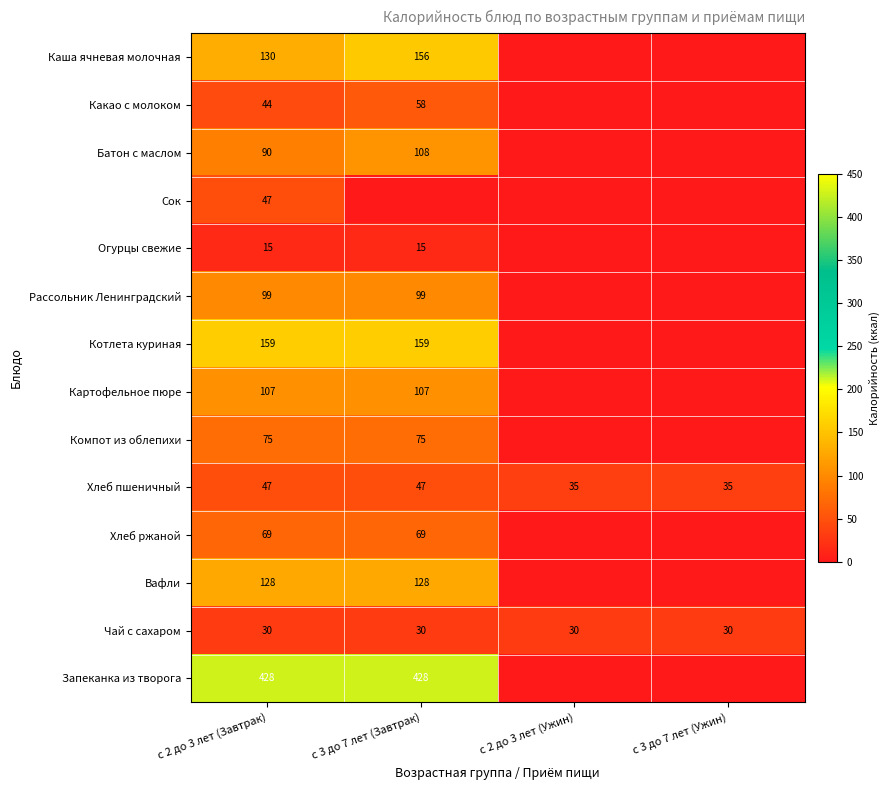

What is the difference between the highest and lowest values at с 2 до 3 лет (Завтрак)?

413